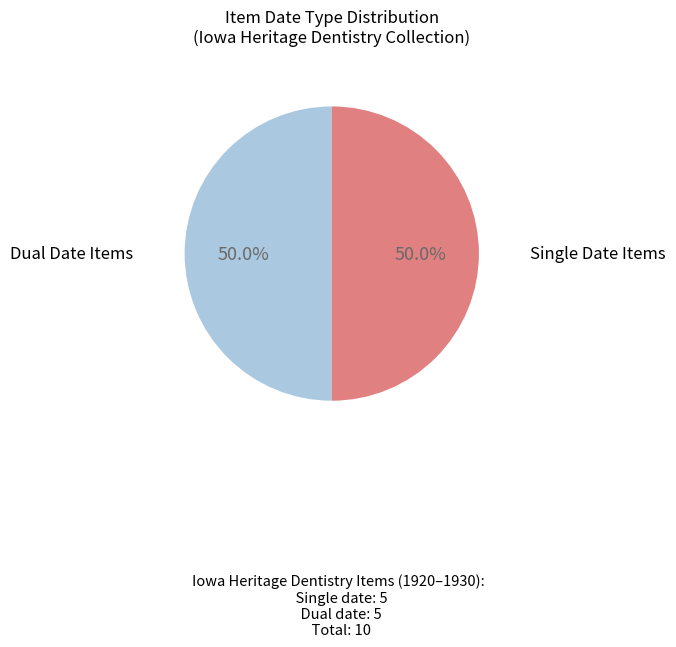

How many segments does this pie chart have?

2